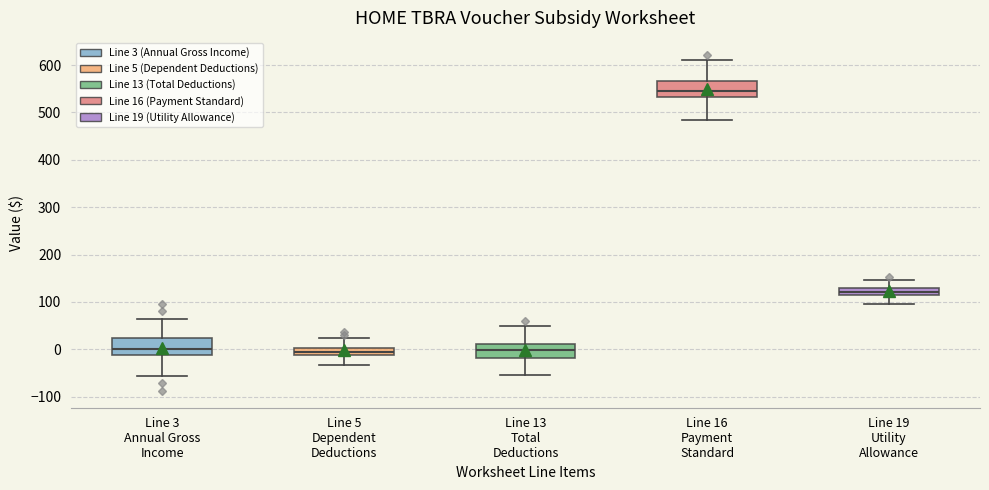

Where does the lower whisker of the box for Line 5 Dependent Deductions end on the y-axis? The values are not printed on the chart, so give them approximately, as read against the axis.

-30